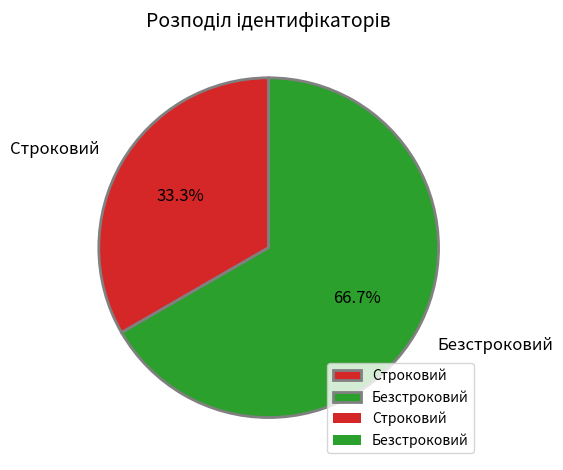

How much of the chart is everything except Строковий?

66.7%